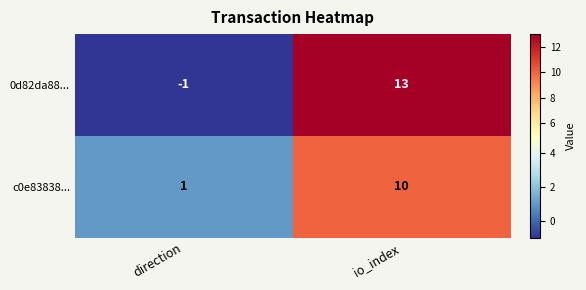

Between direction and io_index, which series saw the biggest shift?

0d82da88...